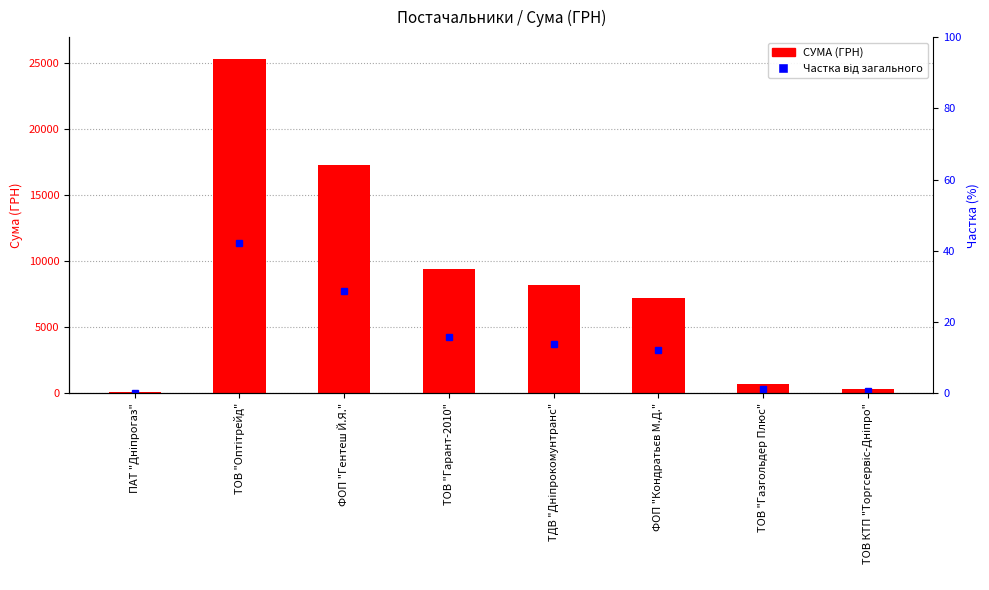

Which has a higher value, ТОВ КТП "Торгсервіс-Дніпро" or ТОВ "Гарант-2010"?

ТОВ "Гарант-2010"